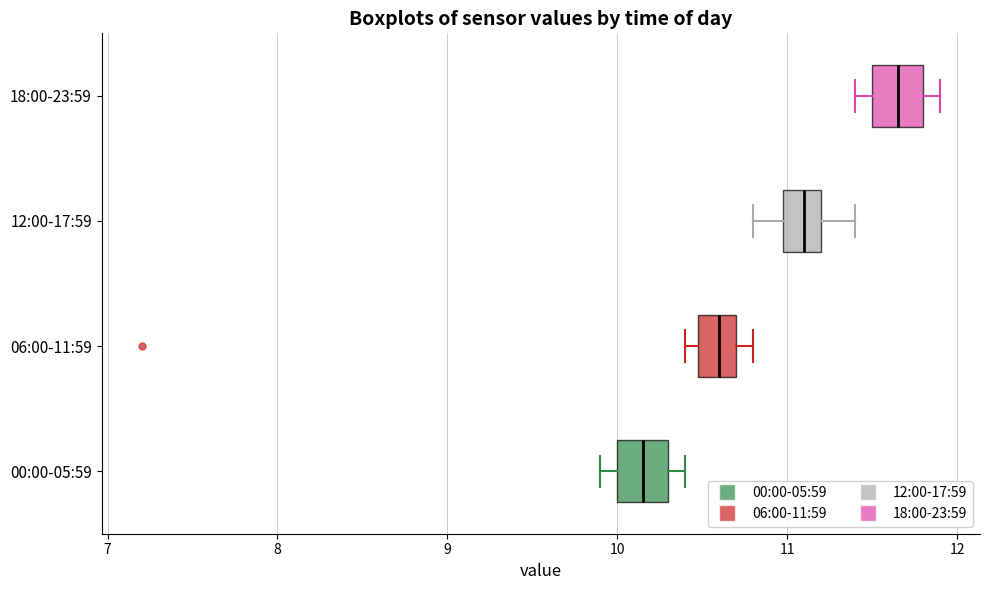

Where does the median line of the box for 06:00-11:59 sit on the x-axis? The values are not printed on the chart, so give them approximately, as read against the axis.

10.6